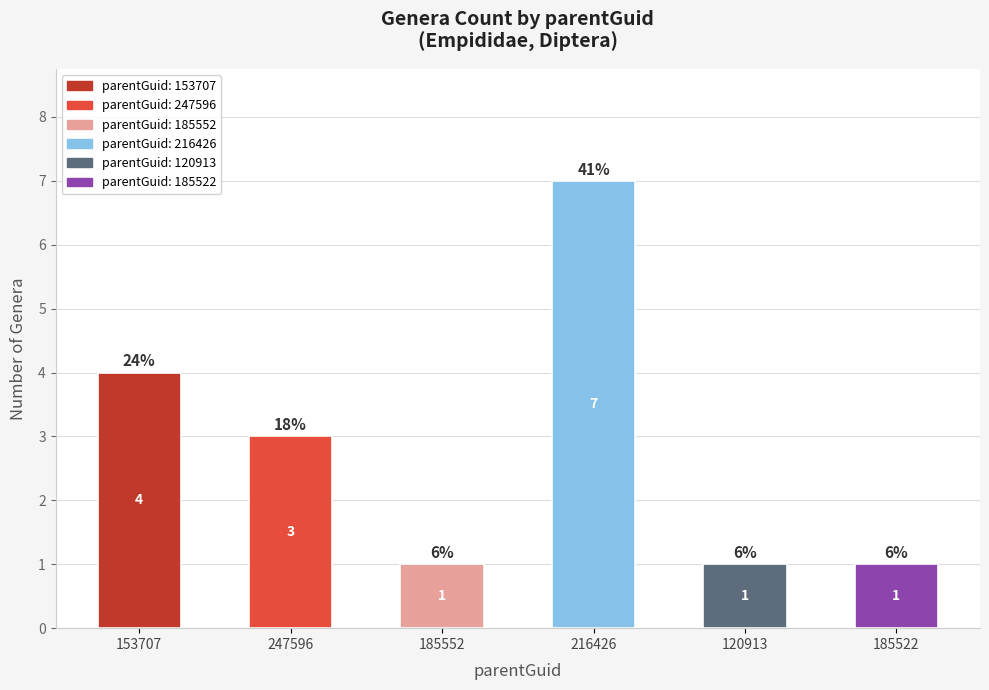

At which label does the data first exceed 3?

153707